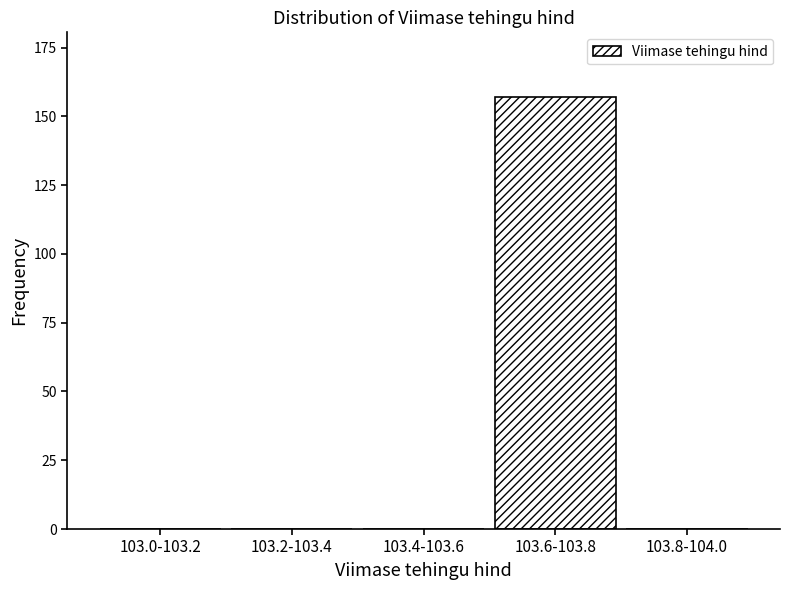

Reading left to right, extract all data points from this chart.

103.0-103.2=0	103.2-103.4=0	103.4-103.6=0	103.6-103.8=157	103.8-104.0=0